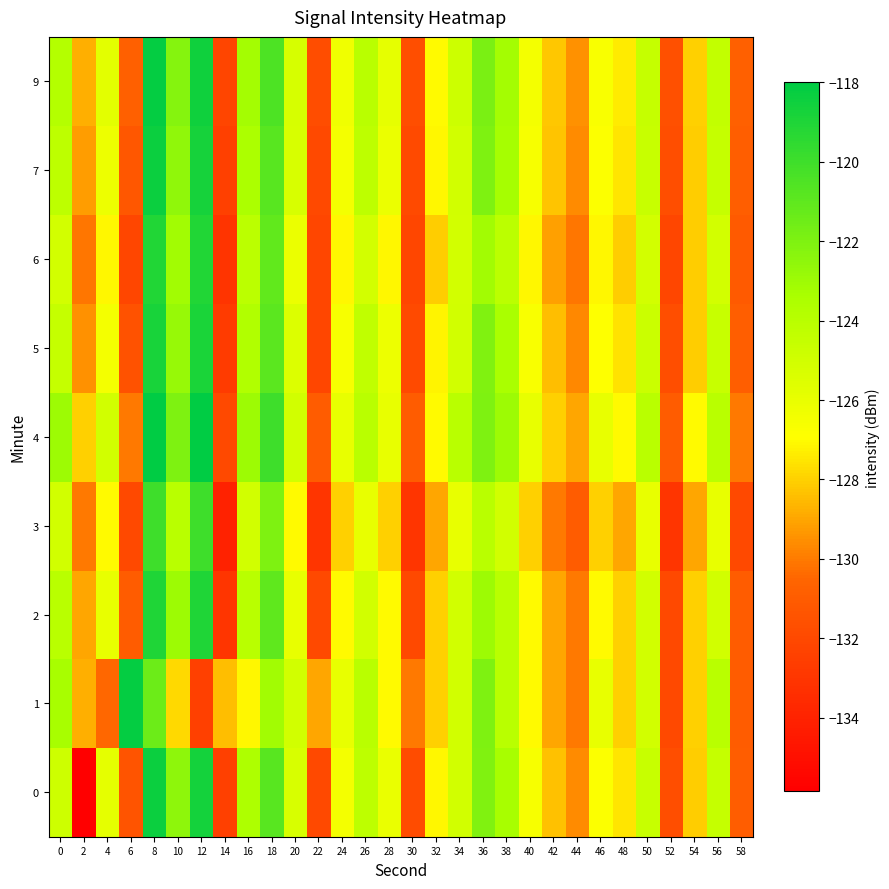

Which series changed the most between 8 and 28?

2